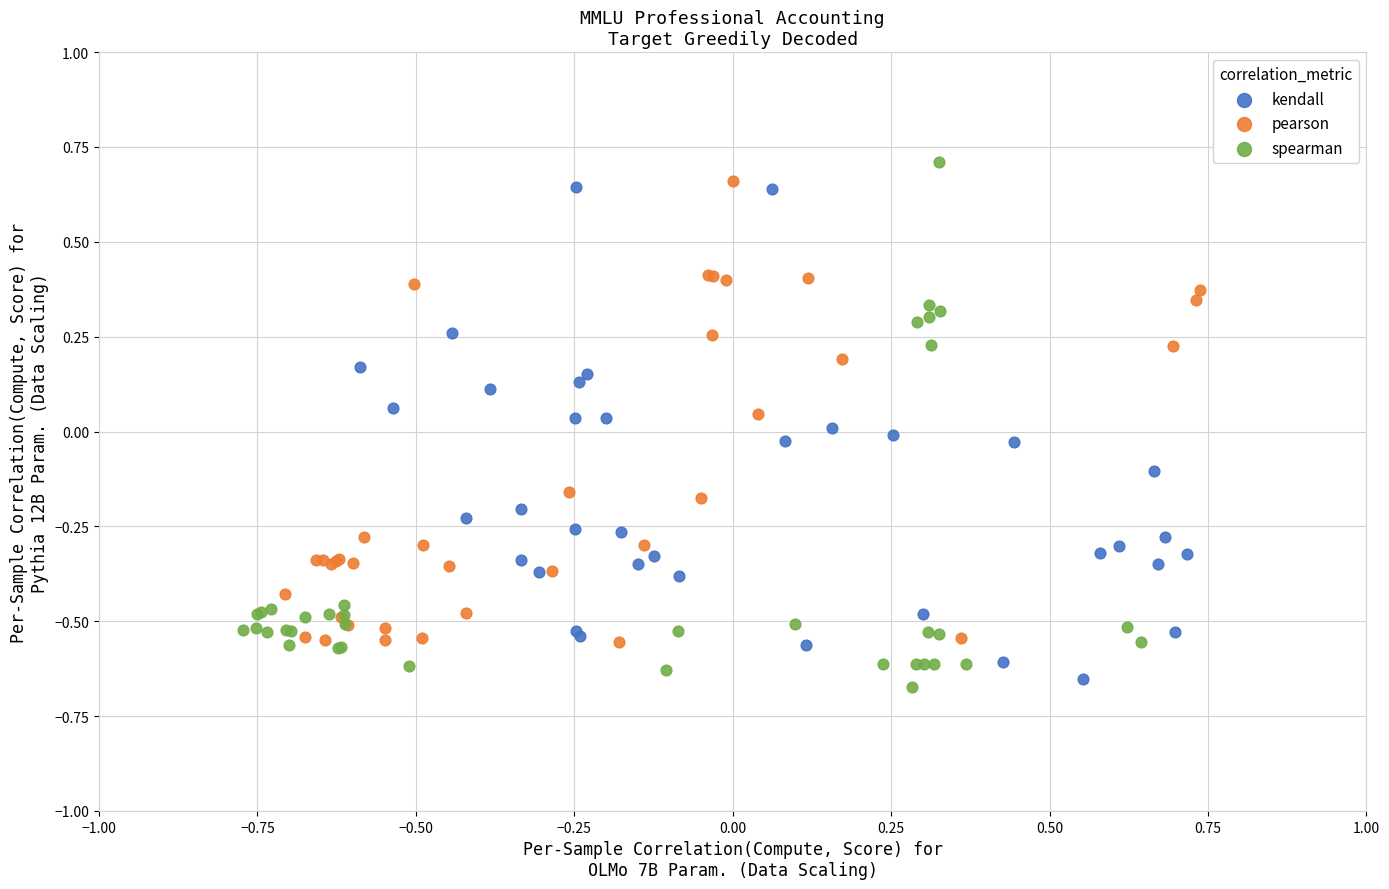

Which series reaches the maximum Y coordinate?

spearman